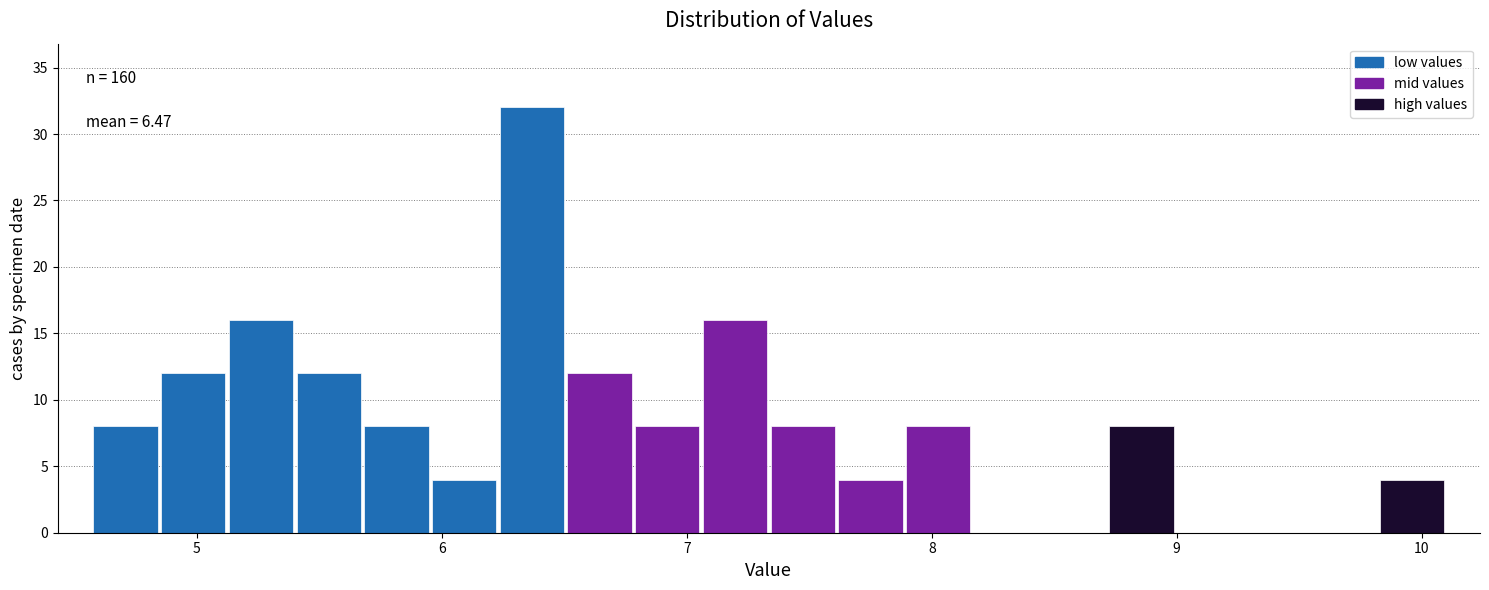

Read against the x-axis, roughly where is the centre of the tallest bar?

6.4